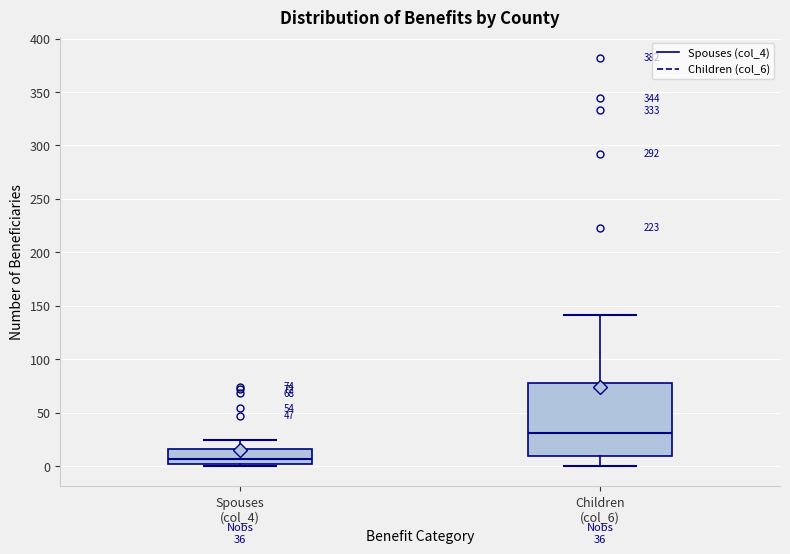

Which box has the lowest median line?

Spouses (col_4)